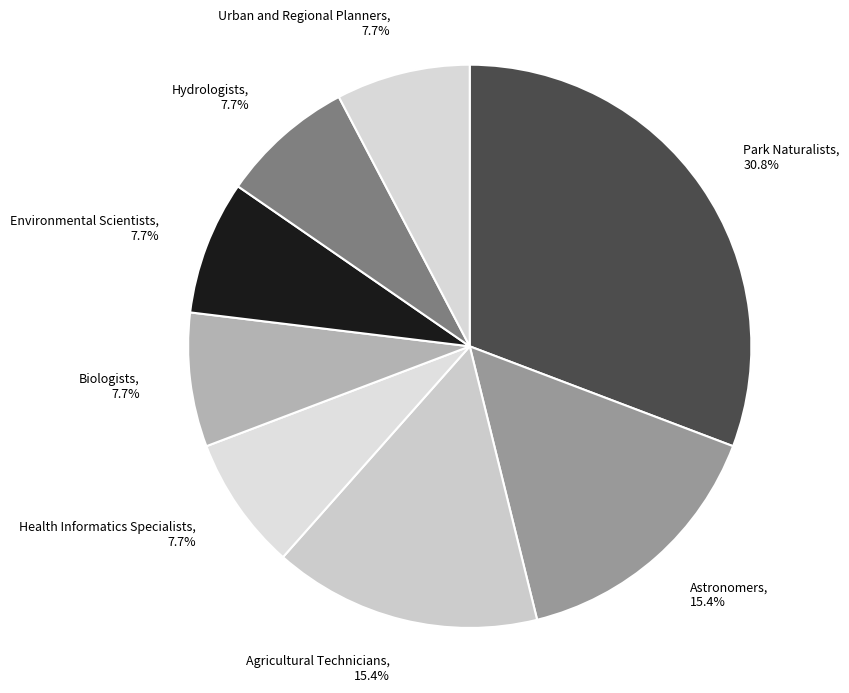

Does any single category account for the majority?

No